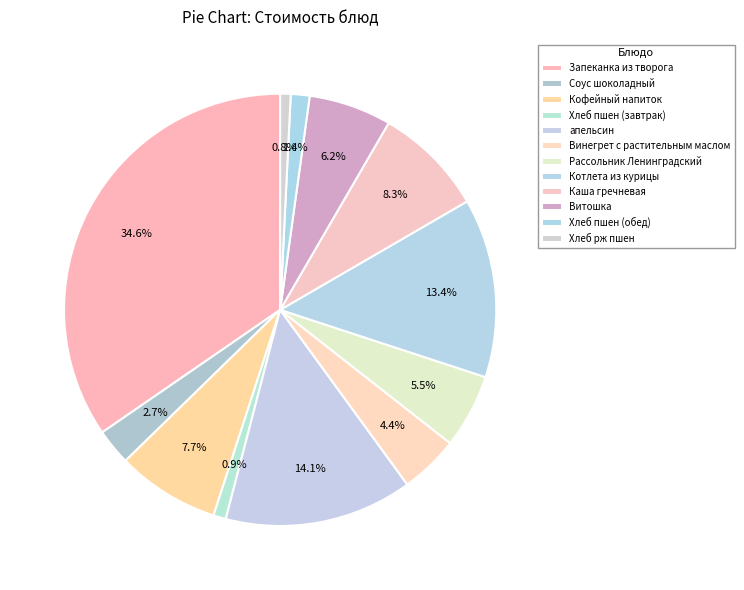

Count the number of slices in the pie.

12